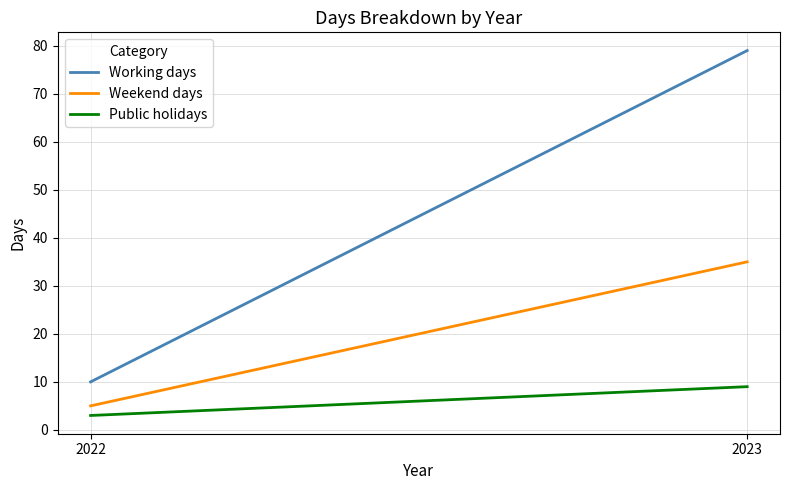

What is the value of the Working days point at the 2nd from the left?

79